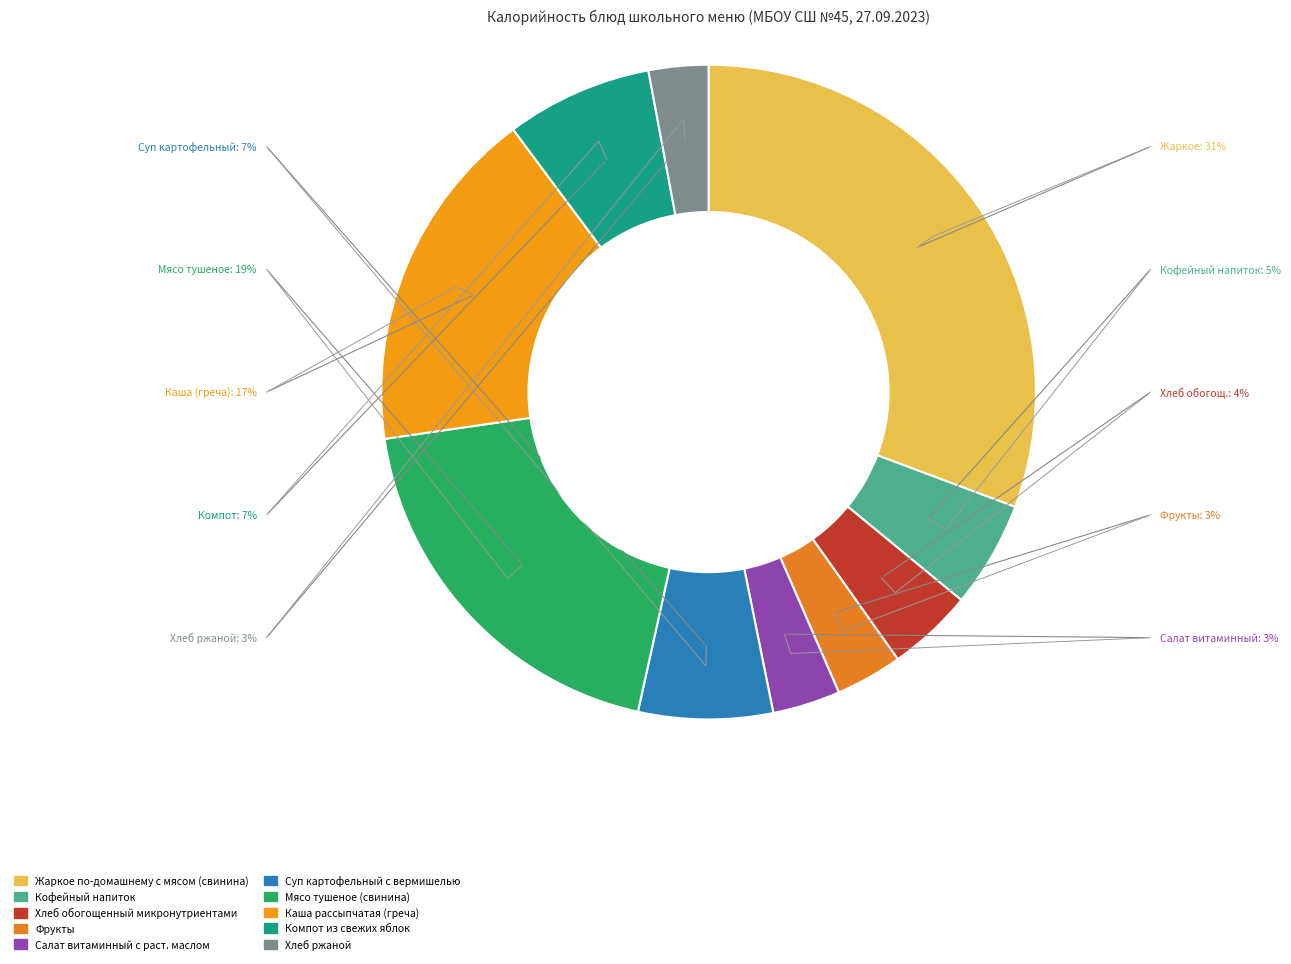

To the nearest percent, what portion does Салат витаминный с раст. маслом represent?

3%